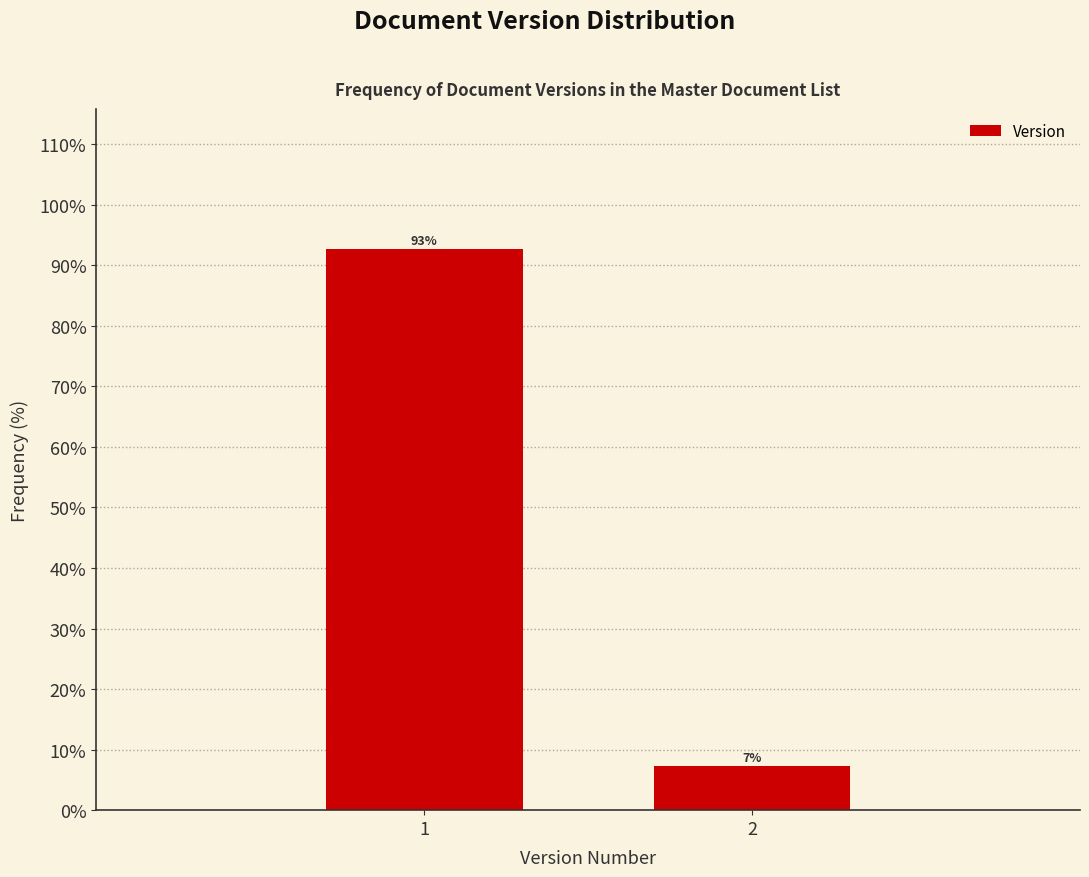

What is the sum of the values at 1 and 2?

100.0